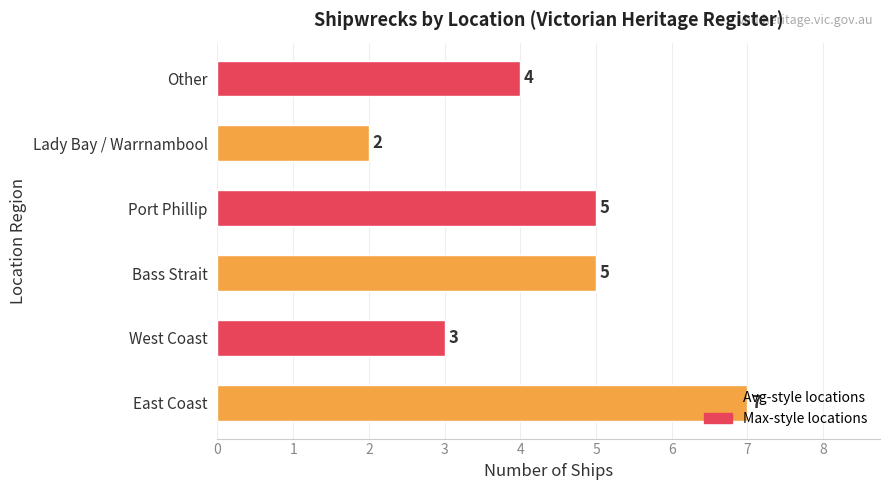

What is the difference between the maximum and minimum values?

5